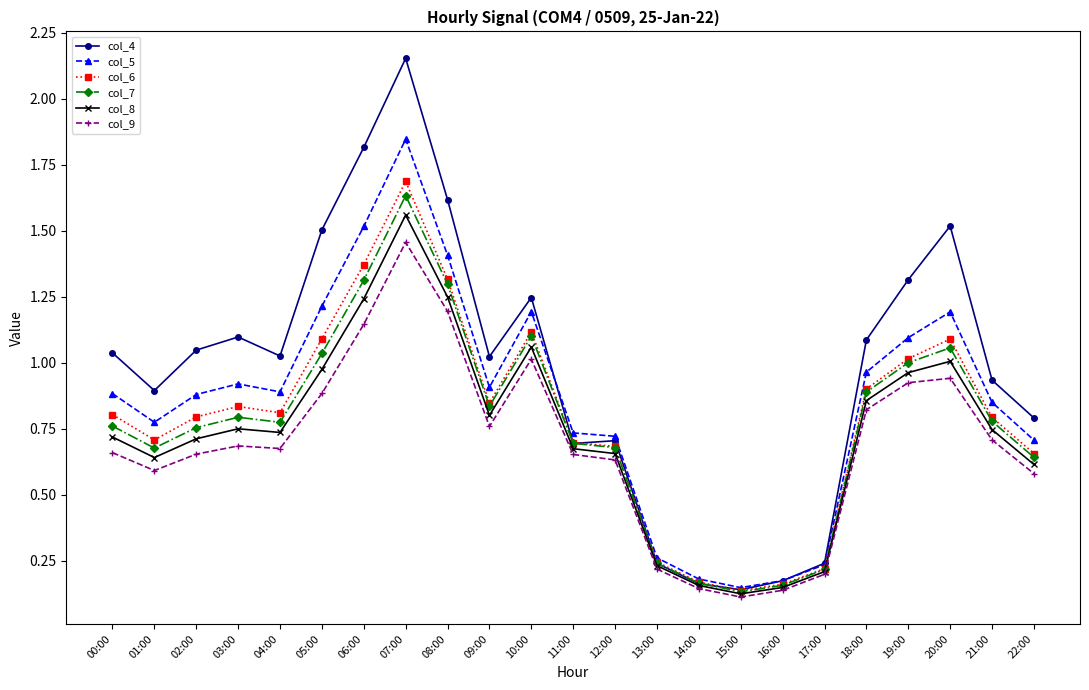

List the series in order of their peak value, lowest first.

col_9, col_8, col_7, col_6, col_5, col_4